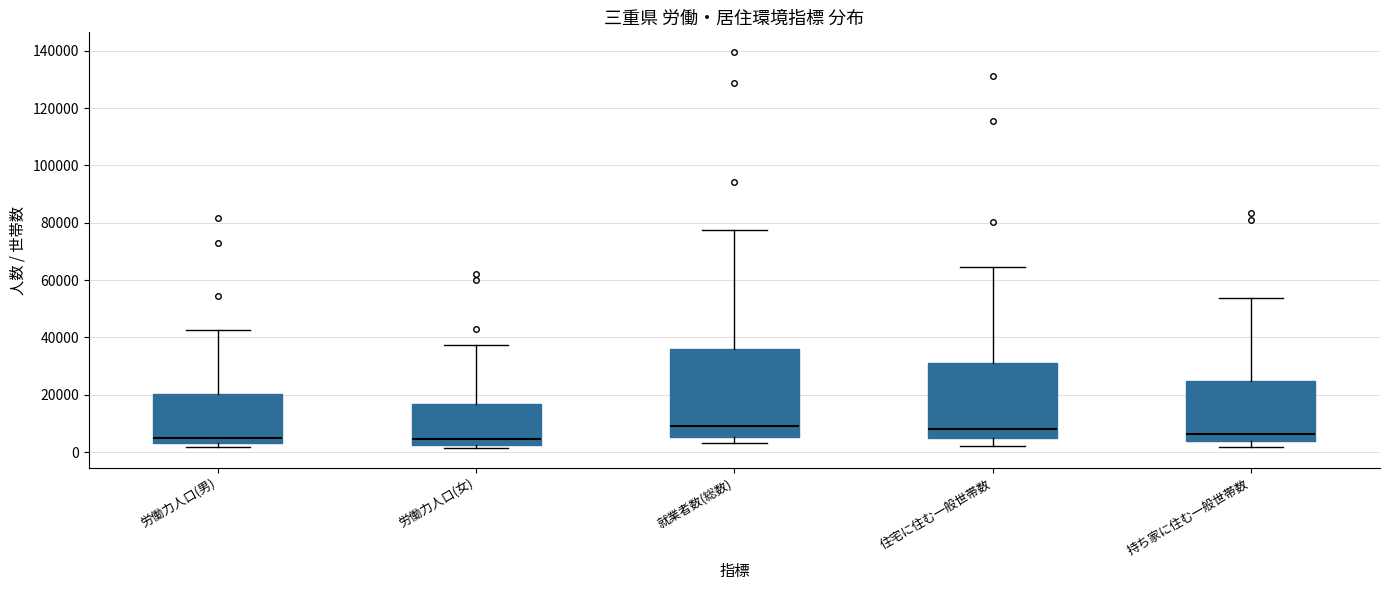

Reading left to right, read every box against the y-axis: the position of its median line, the range the box covers, and the ends of its whiskers. The values are not printed on the chart, so give them approximately, as read against the axis.

労働力人口(男): median 4000 (just above the box's lower edge), box 4000 to 20000, whiskers 2000 to 42000
労働力人口(女): median 4000, box 2000 to 16000, whiskers 2000 (just below the box's lower edge) to 38000
就業者数(総数): median 8000, box 6000 to 36000, whiskers 4000 to 78000
住宅に住む一般世帯数: median 8000, box 4000 to 32000, whiskers 2000 to 64000
持ち家に住む一般世帯数: median 6000, box 4000 to 24000, whiskers 2000 to 54000